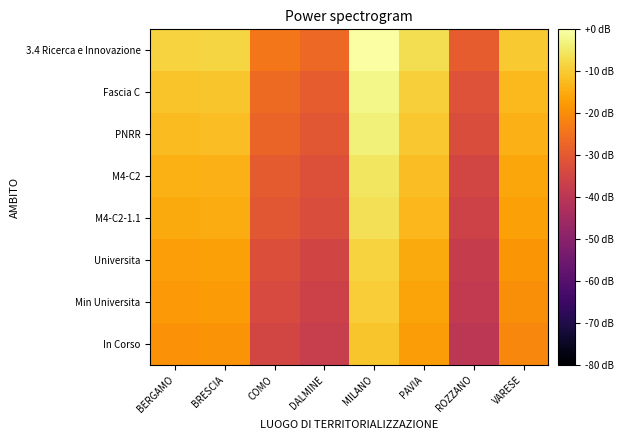

Between BRESCIA and ROZZANO, which is larger?

BRESCIA